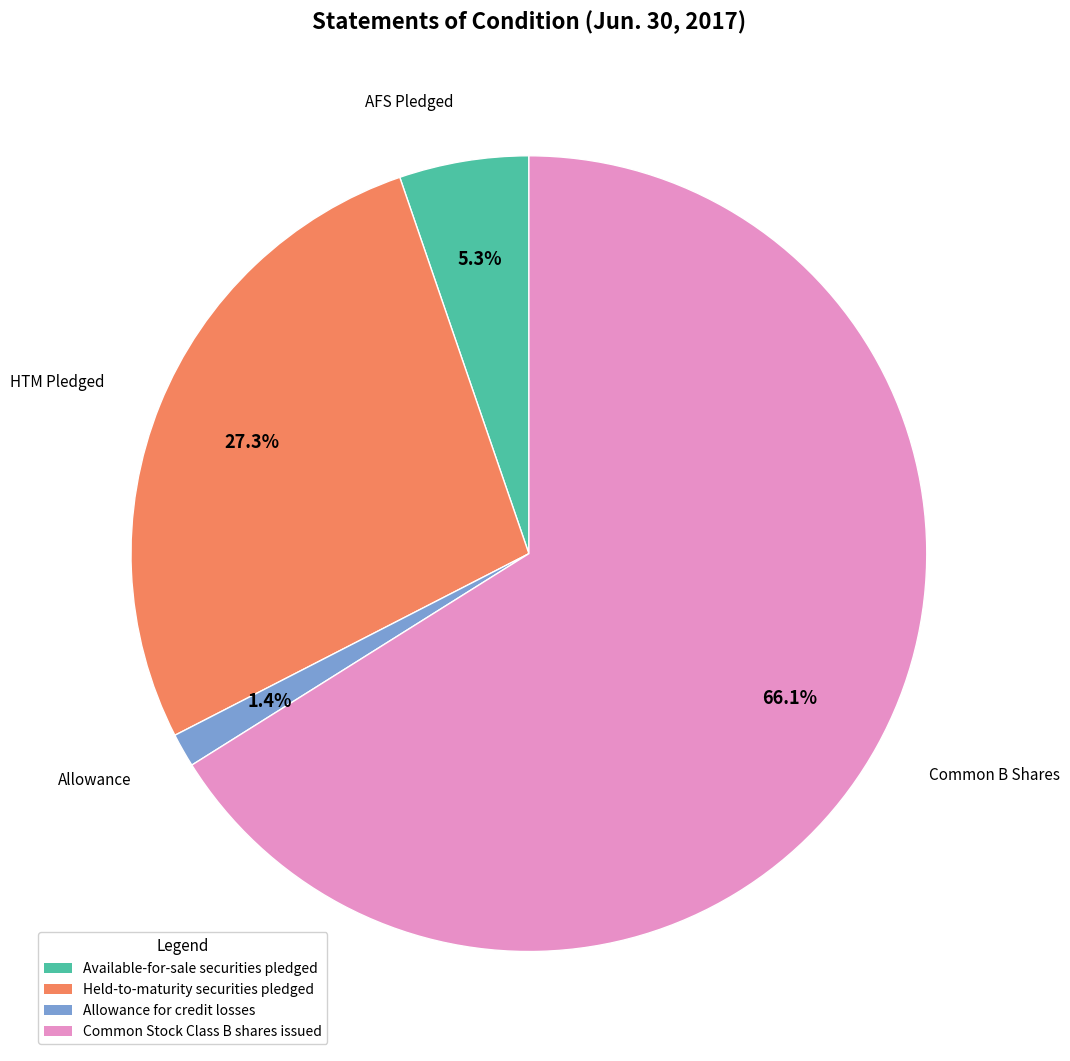

Which category accounts for the majority?

Common Stock Class B shares issued